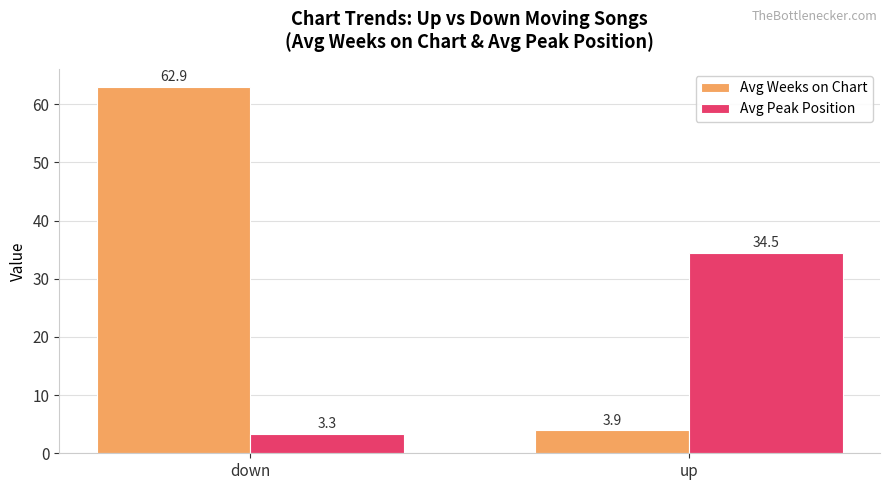

What is the label of the 1st bar from the left?

down